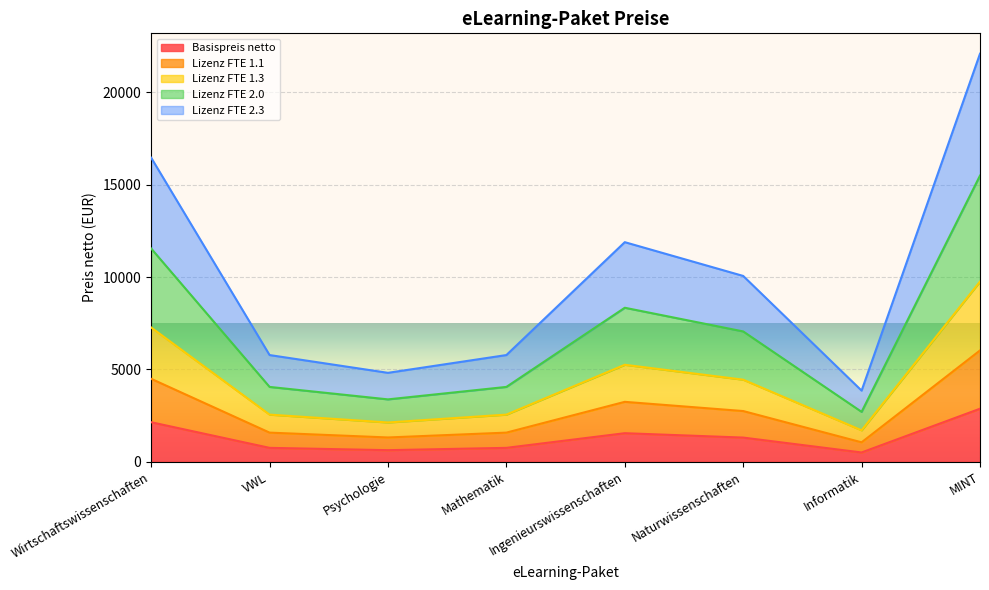

True or false: Lizenz FTE 2.0 has more than 0 interior local peaks.

True